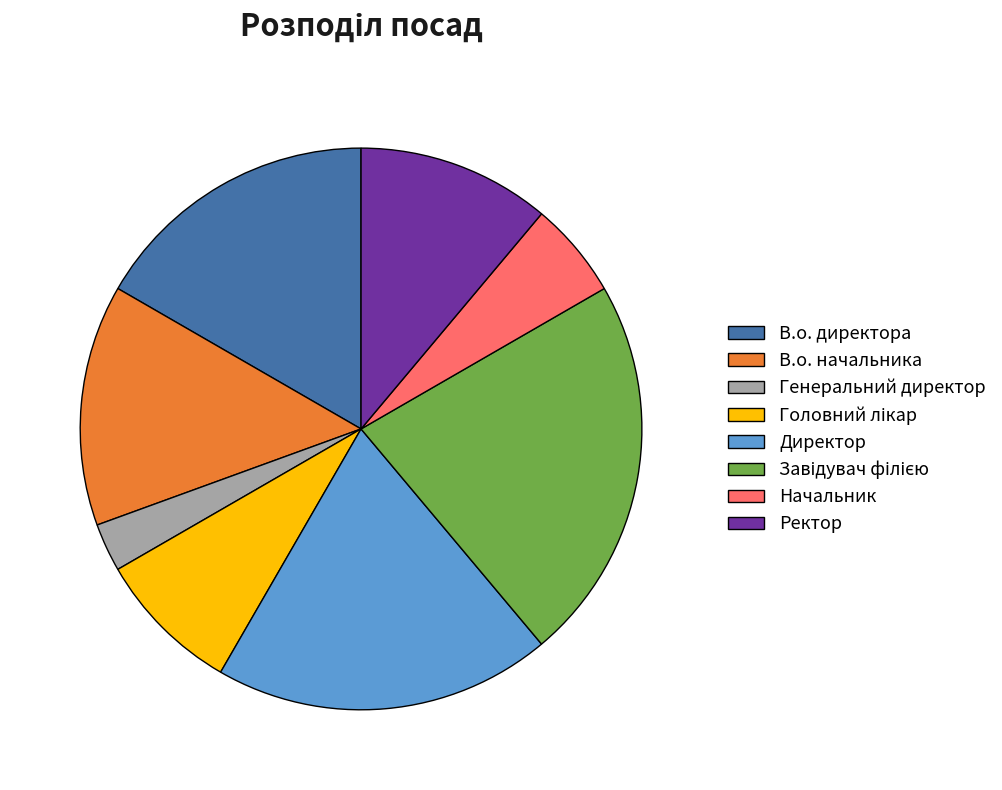

Is it true that Генеральний директор is 11% of the pie?

False